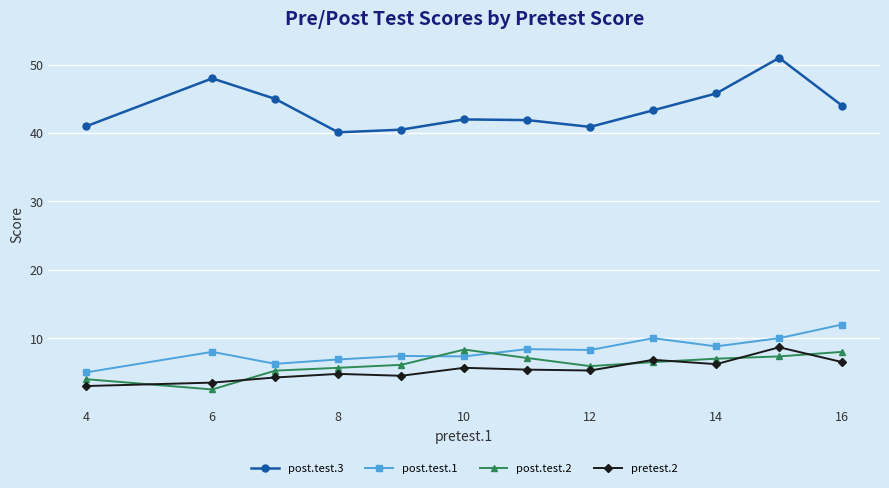

What is the value of the post.test.2 point at the 8th from the left?

5.9